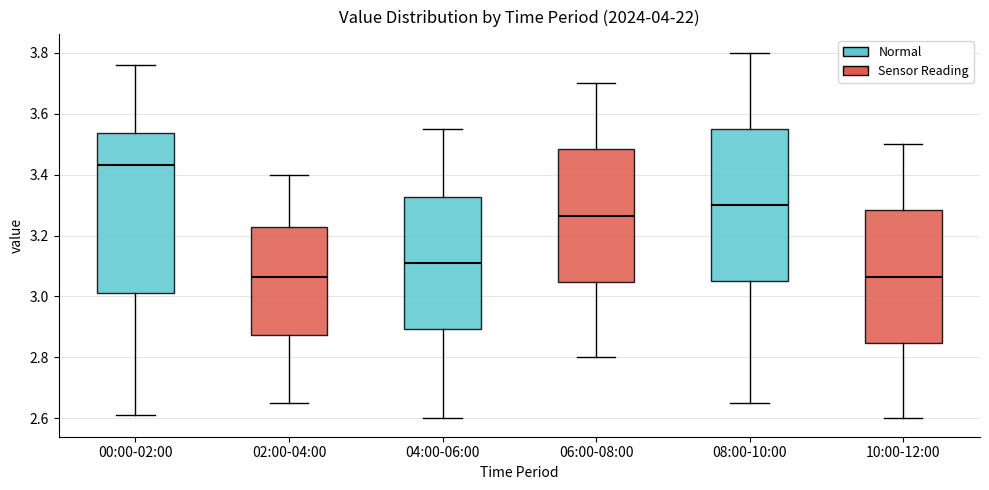

Which box is the tallest, from its lower edge to its upper edge?

00:00-02:00